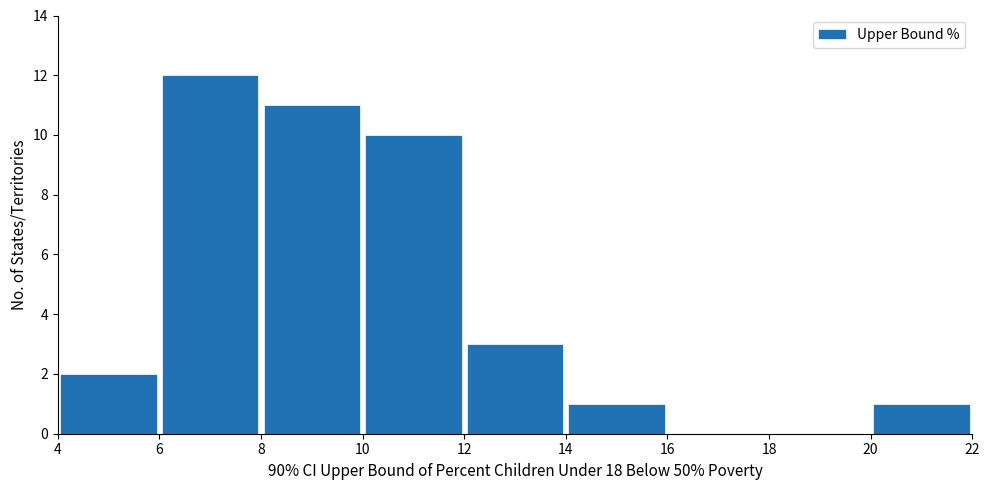

Reading left to right, list every bar in this chart as the range it spans on the x-axis followed by its height. The values are not printed on the chart, so give them approximately, as read against the axis.

4 to 6: 2
6 to 8: 12
8 to 10: 11
10 to 12: 10
12 to 14: 3
14 to 16: 1
16 to 18: 0
18 to 20: 0
20 to 22: 1